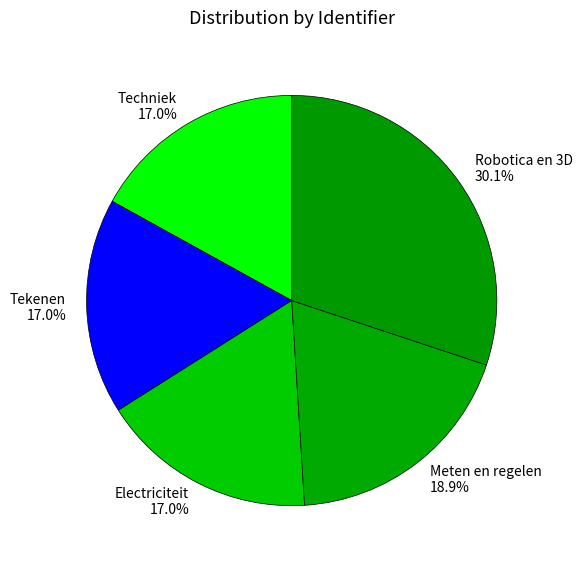

Approximately how many times larger is the value at Techniek compared to Robotica en 3D?

0.6